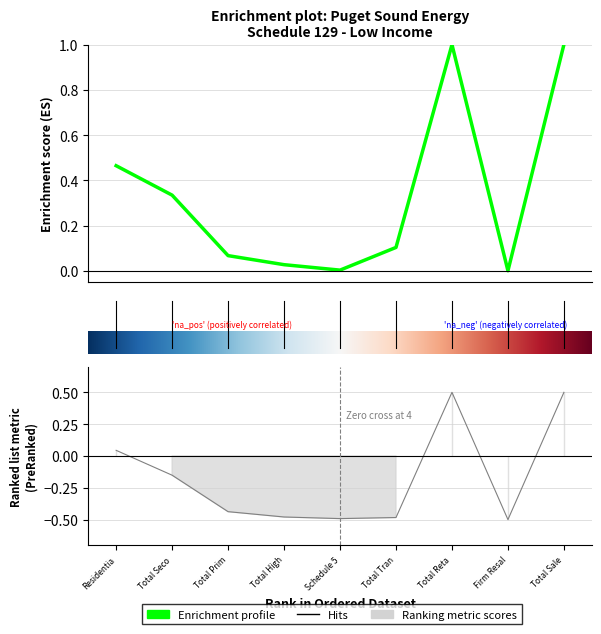

Which category has the highest value in the Low Income Sch 129 Rider Revenue series?

Total Reta